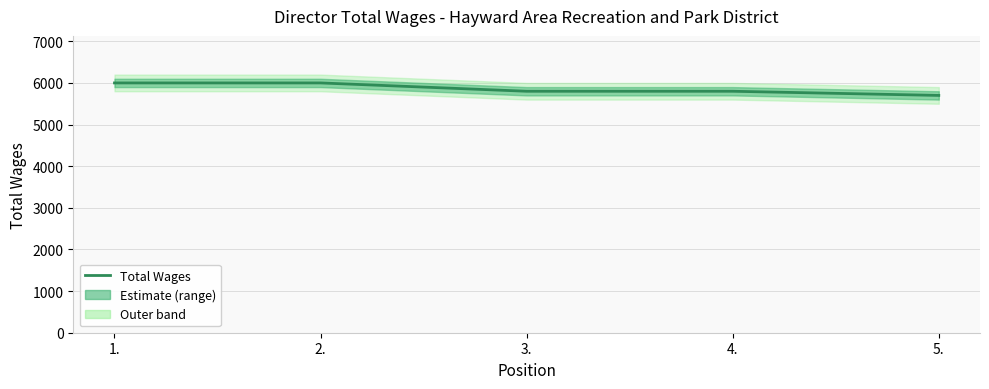

The value at 3. is 5800. True or false?

True